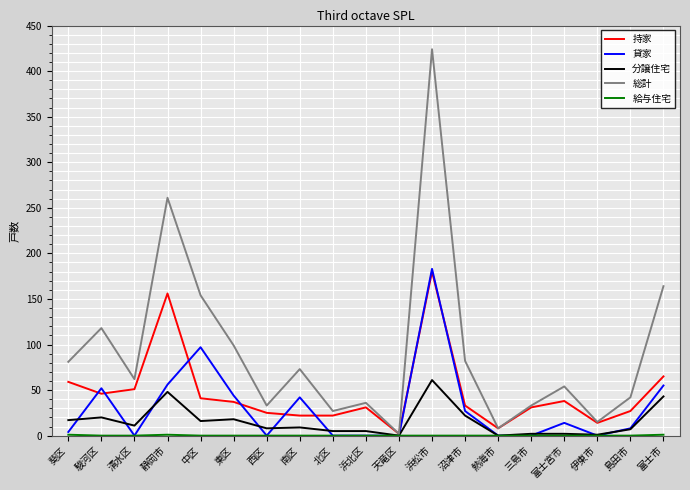

What value does the 総計 series have at 沼津市?

82